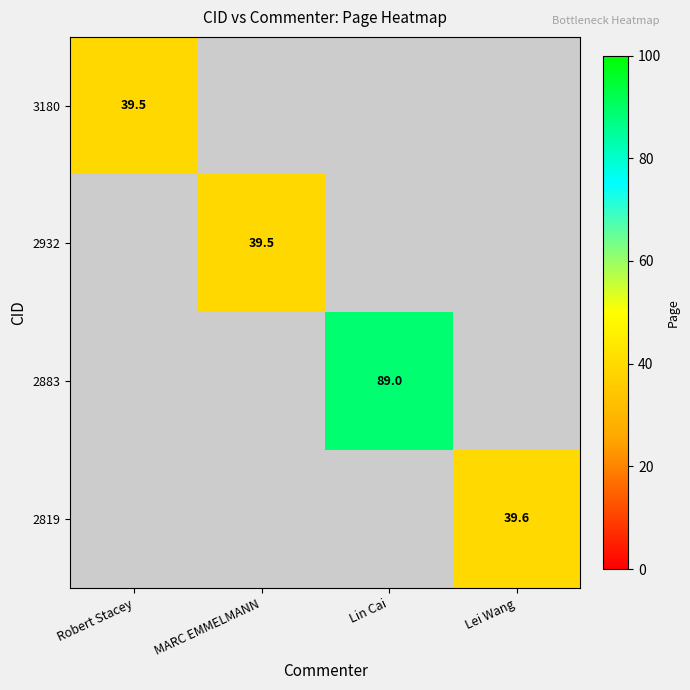

Is it true that 2819 equals 20.3 at Lei Wang?

False